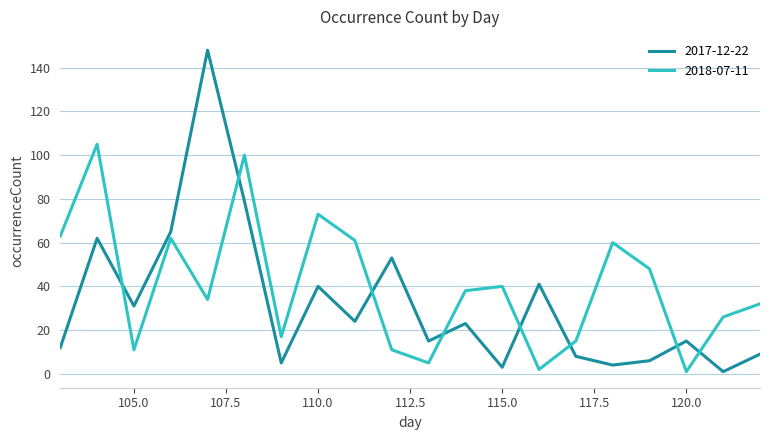

What is the highest value of the 2017-12-22 series?

148